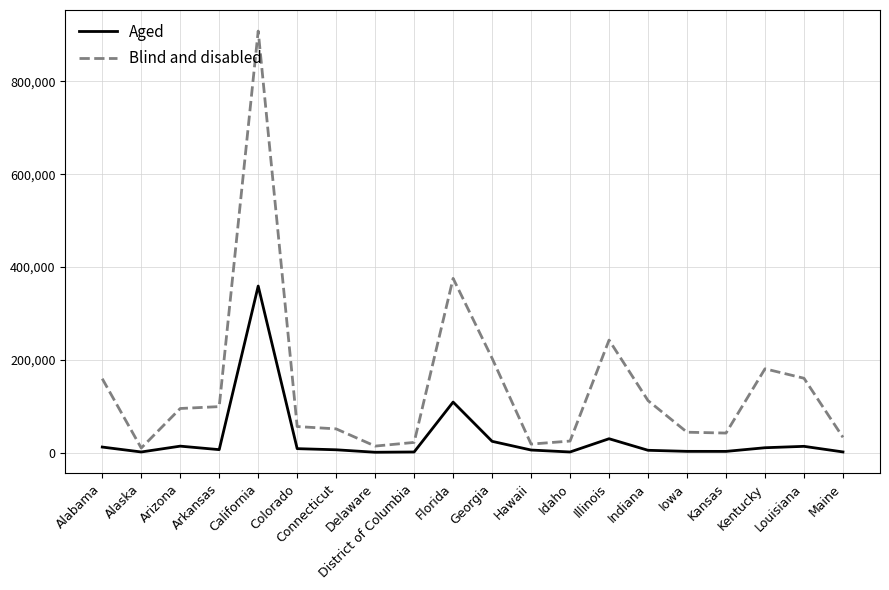

At which category does the chart reach its peak across all series?

California